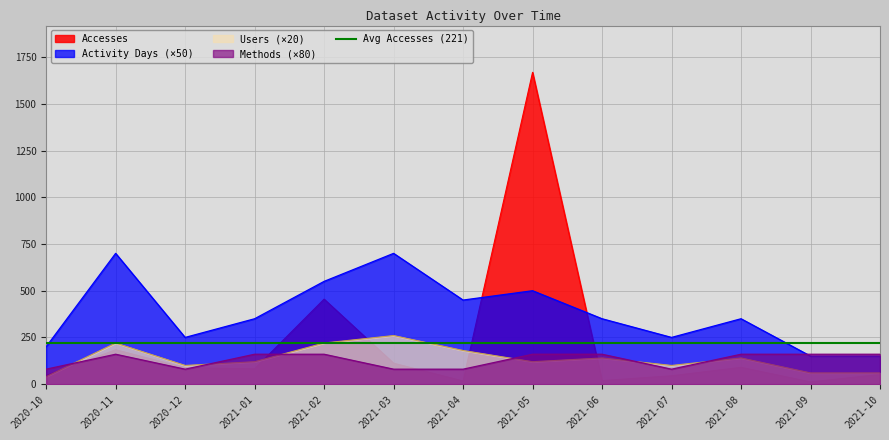

Is the value of Accesses at 2021-01 greater than the value of Methods at 2020-10?

Yes